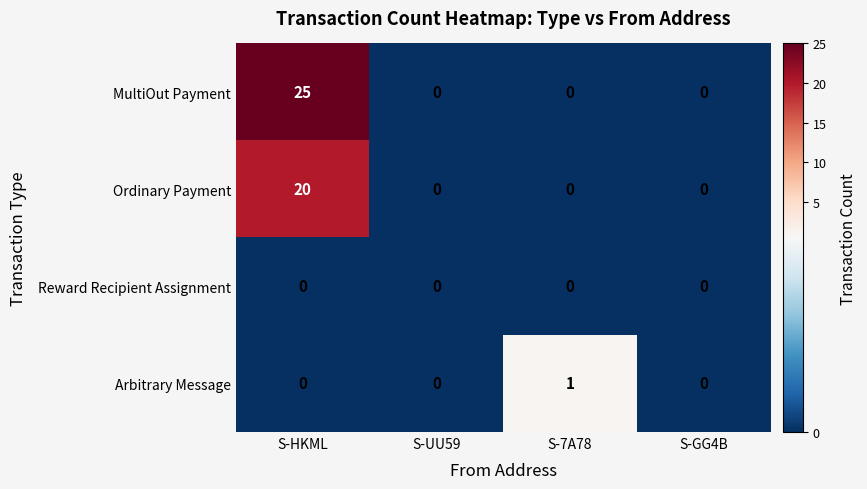

Which series has the largest total across all categories?

MultiOut Payment